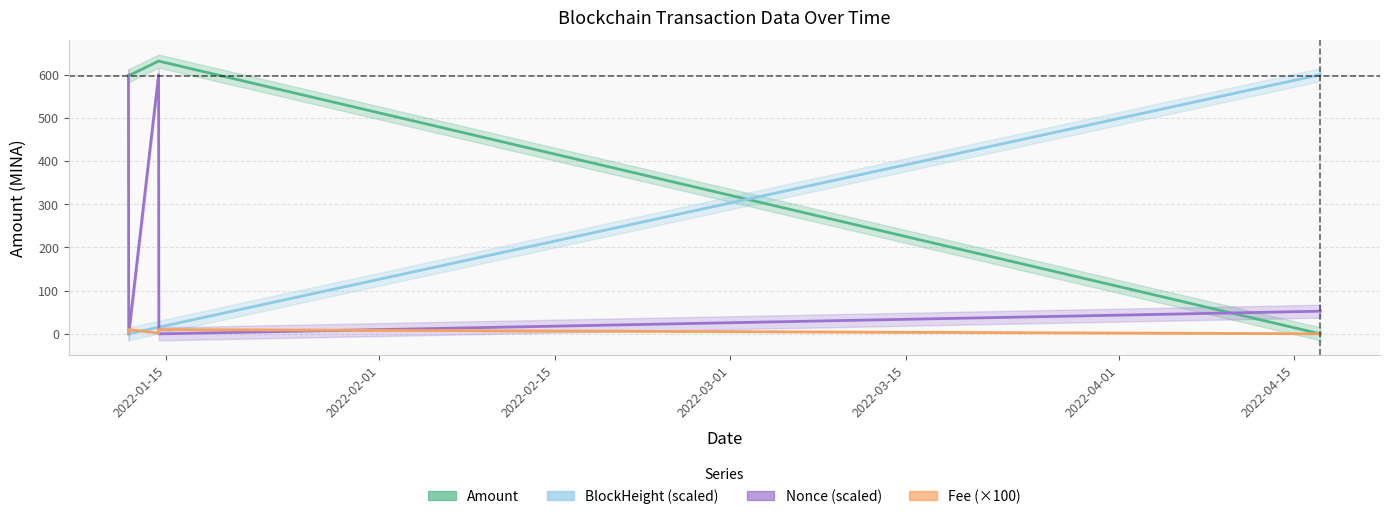

What is the difference between the Nonce (scaled) values at 2022-01-15 and 2022-02-01?

596.8